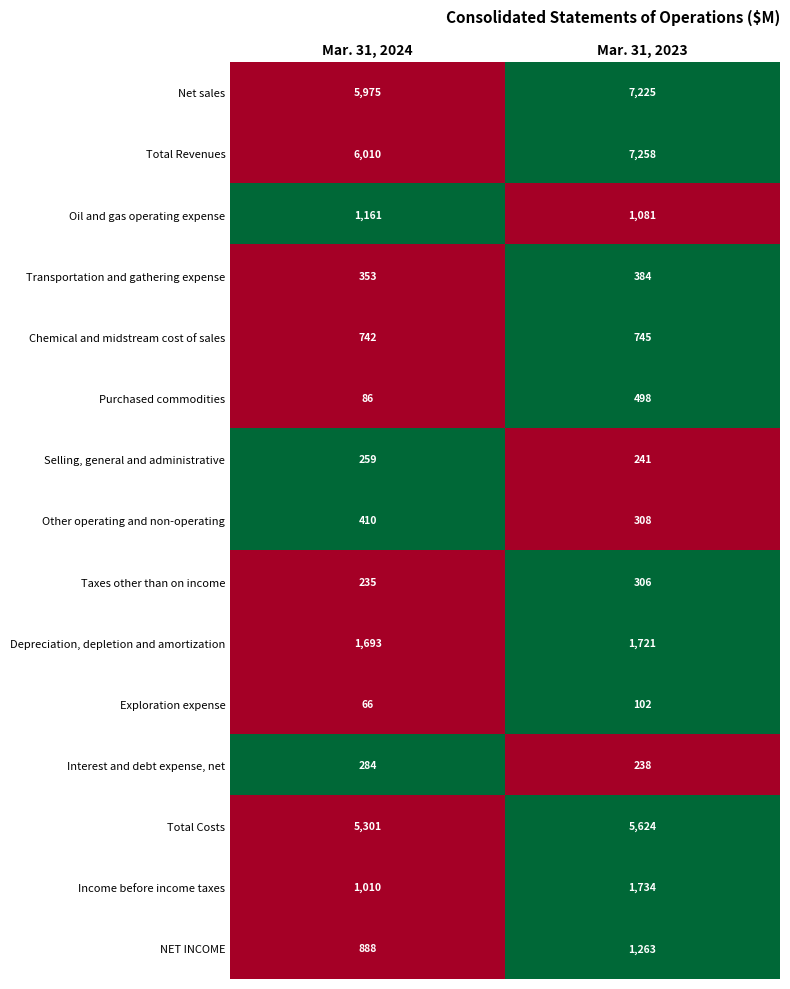

At which category is the sum across all series the highest?

Mar. 31, 2023